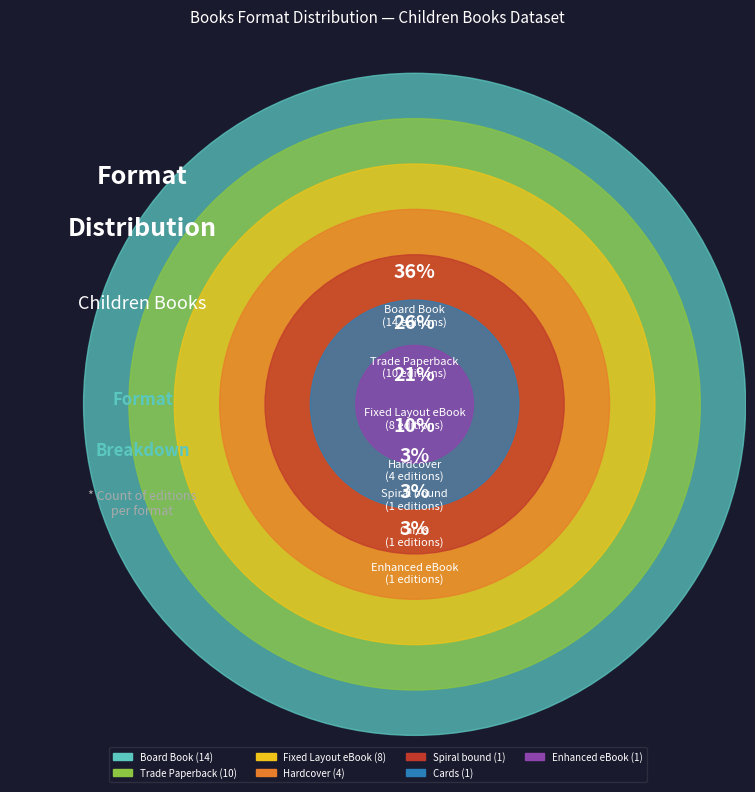

What is the ratio of the value at Trade Paperback to the value at Hardcover?

2.5